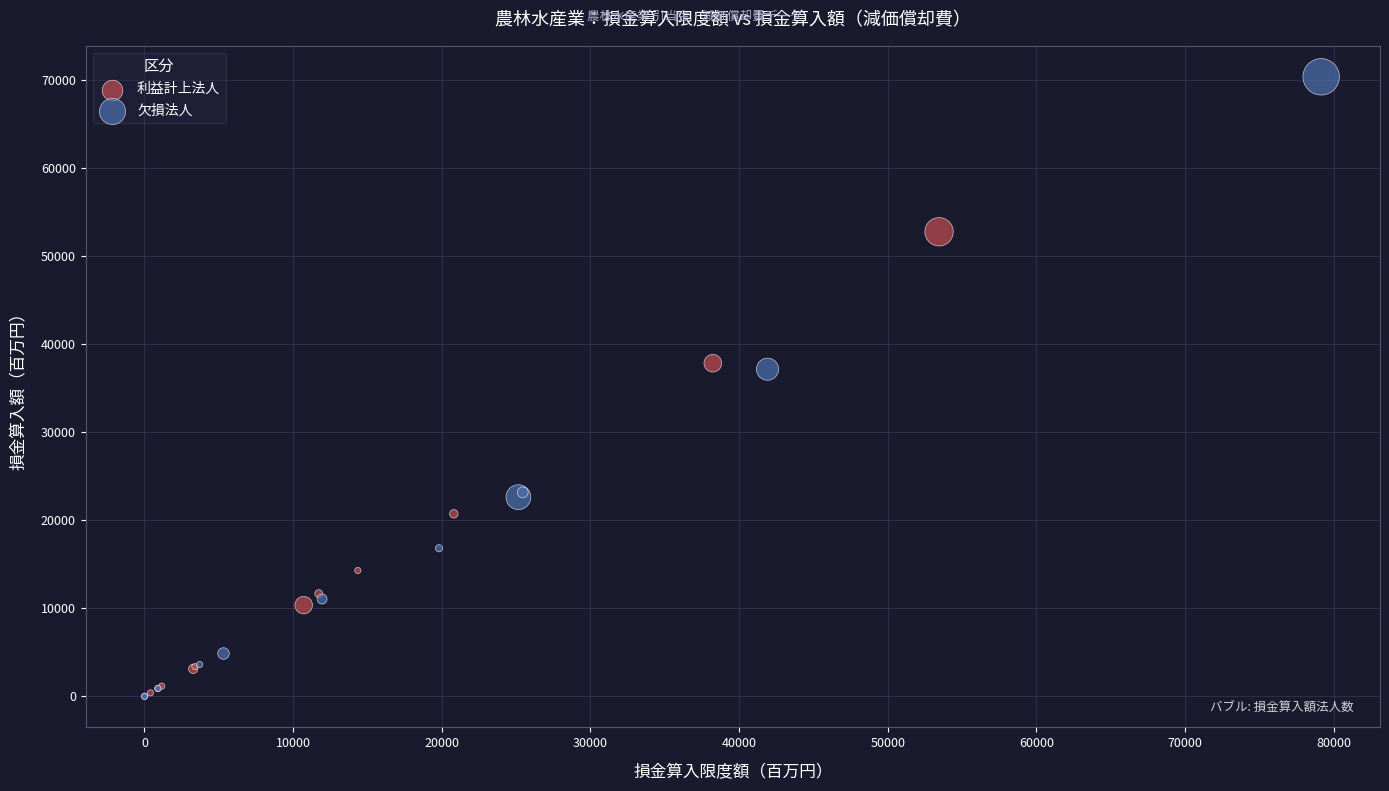

Which series has the widest spread of Y values?

欠損法人